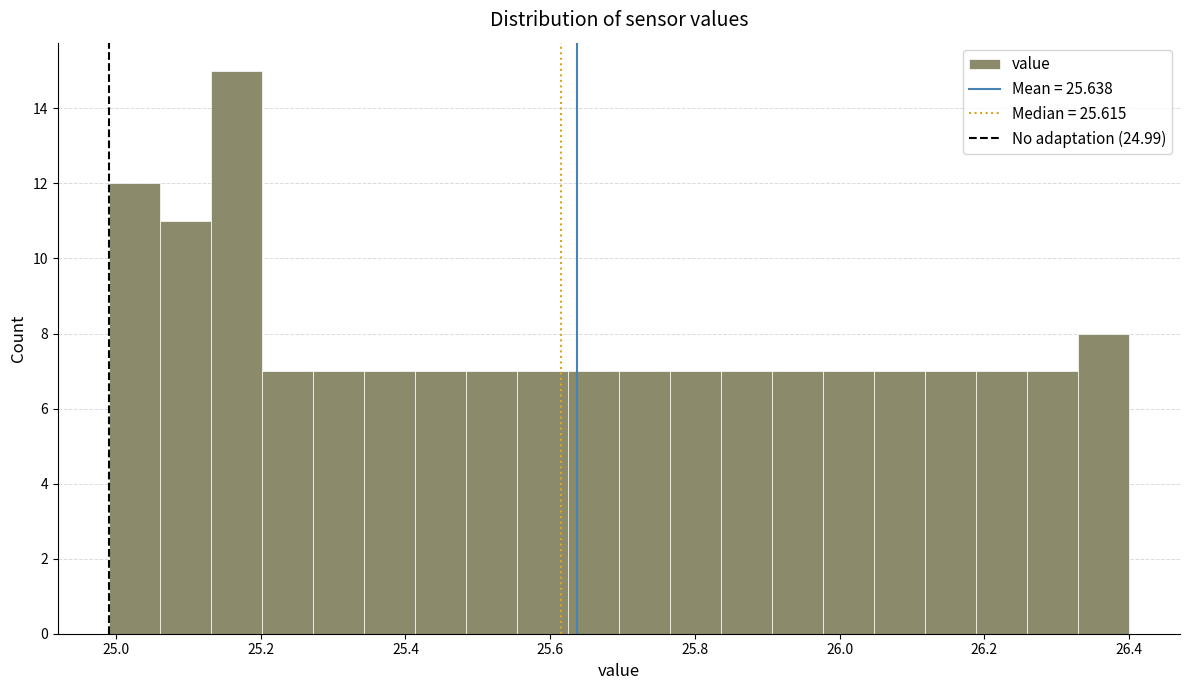

Read against the x-axis, roughly where is the centre of the tallest bar?

25.16